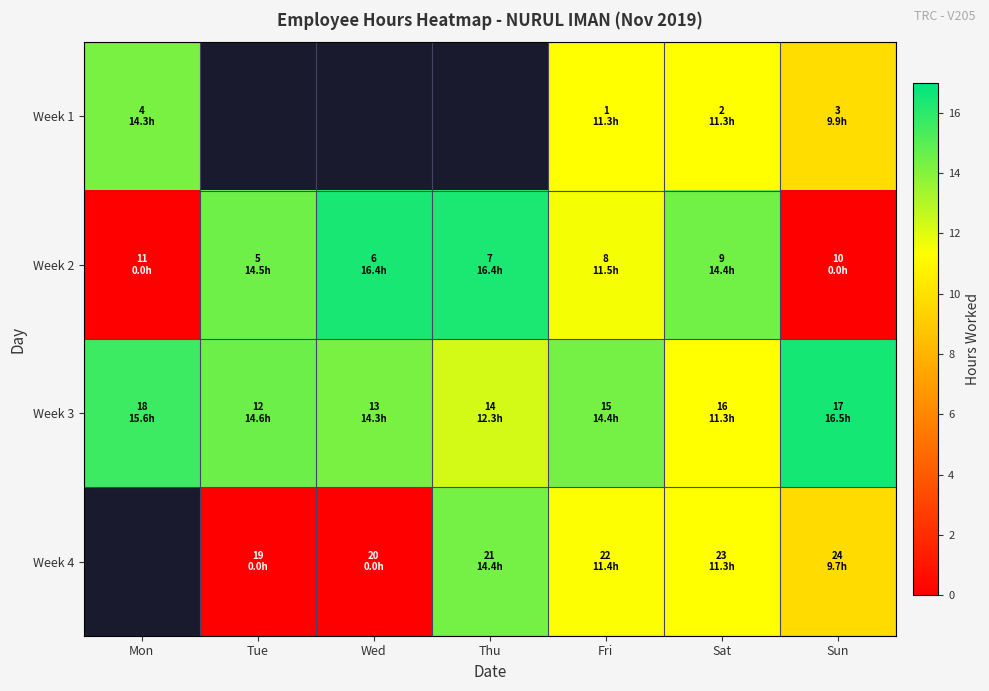

Count the number of data series in this chart.

4